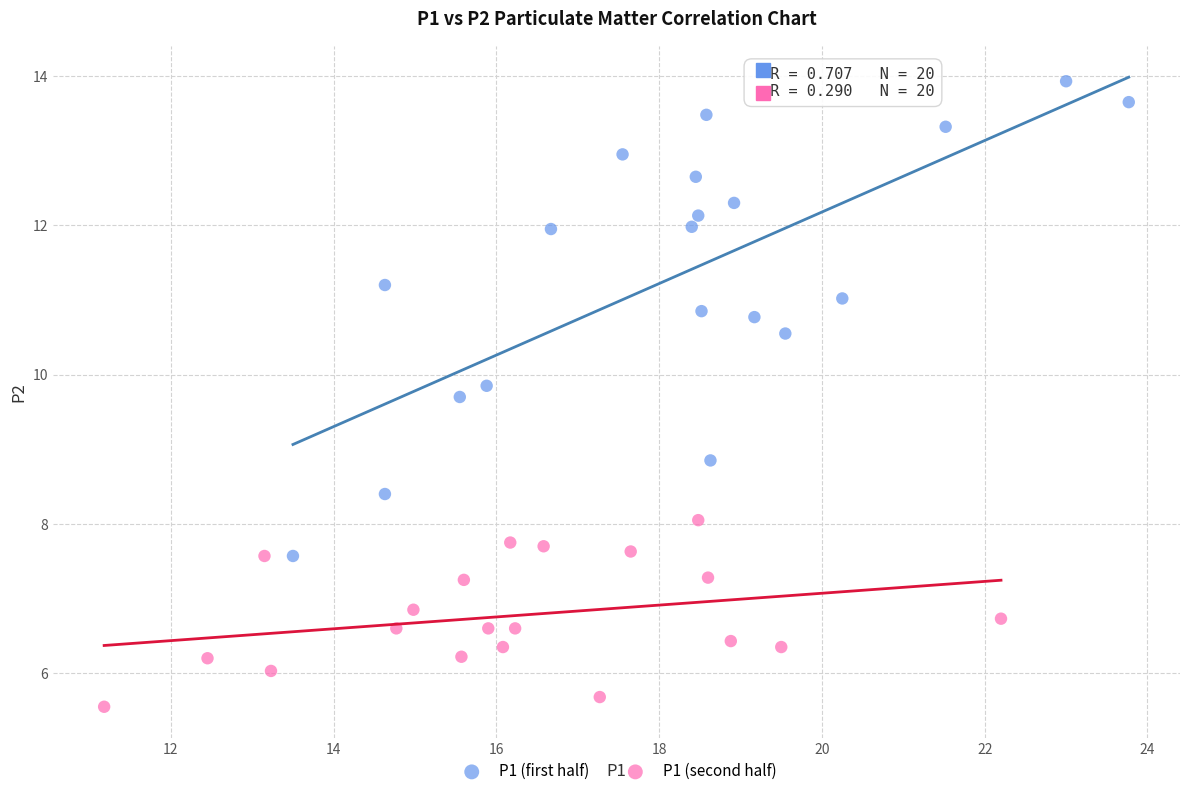

Which series contains the highest Y value?

P1 (first half)